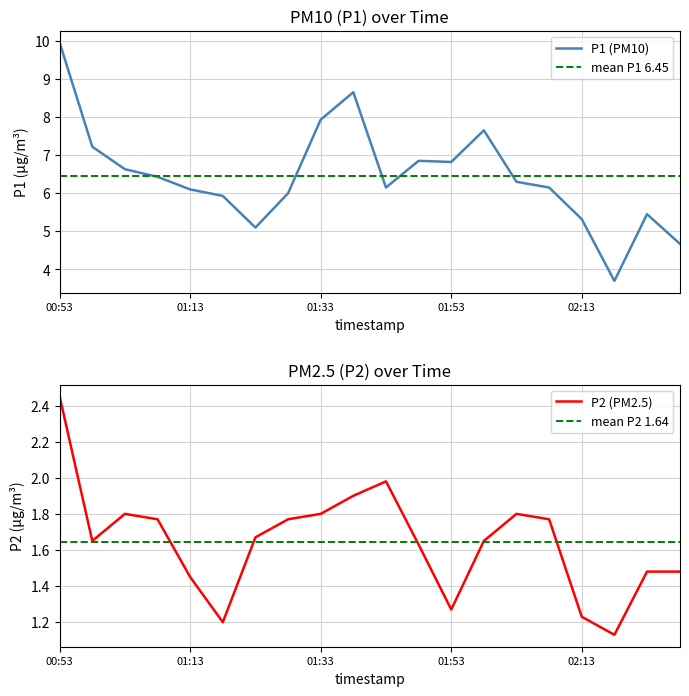

What is the label of the 17th point from the right?

01:08